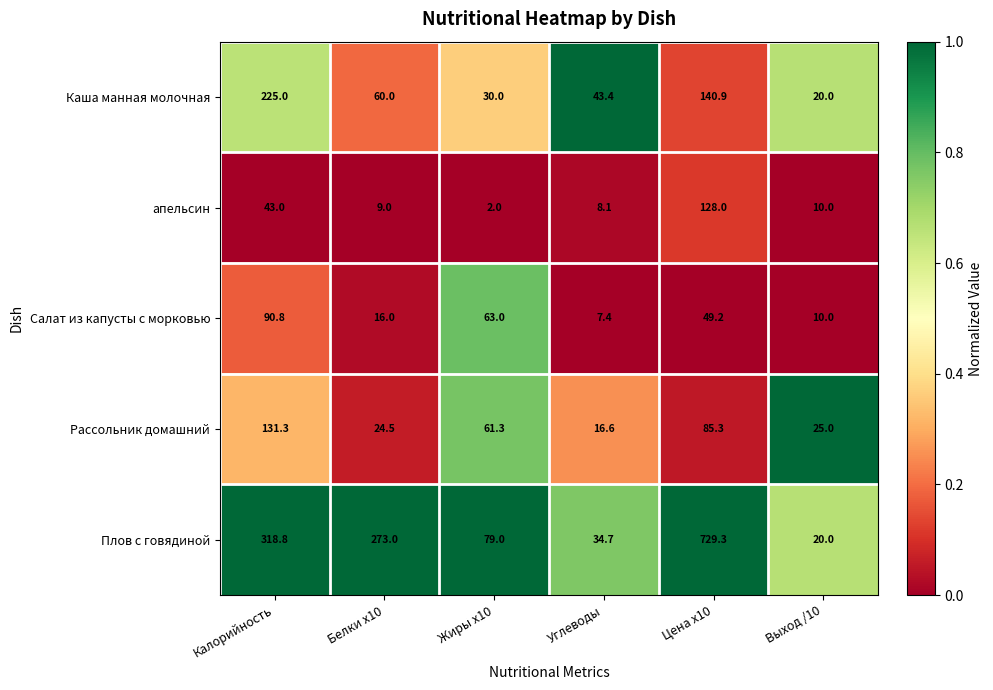

How many categories are shown in the chart?

6